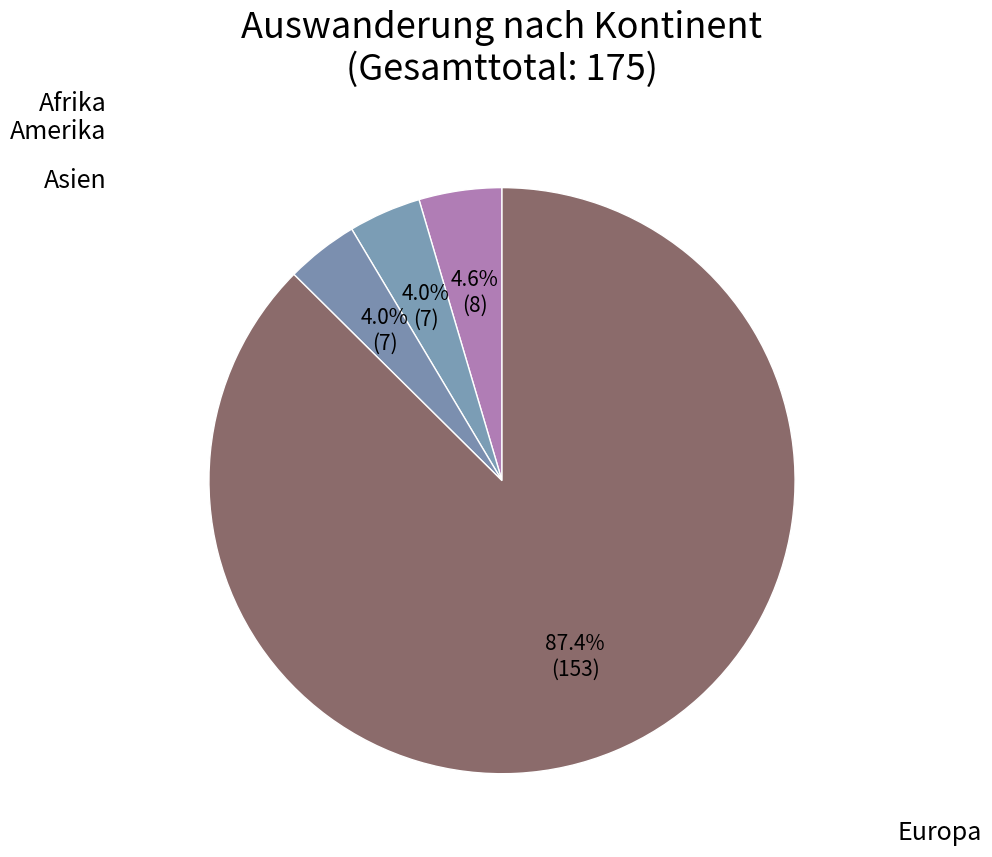

To the nearest percent, what is the difference between the Europa and Amerika slice percentages?

83%